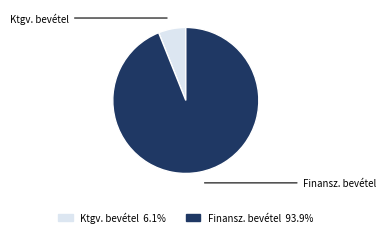

What is the smallest slice in the pie chart?

Alaptevékenység költségvetési bevételei